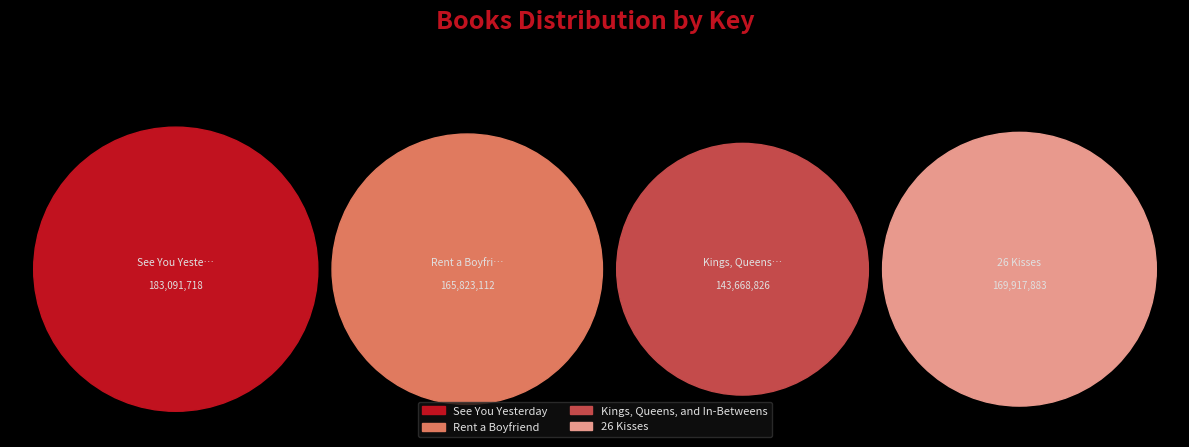

To the nearest percent, what percentage of the pie is See You Yesterday?

28%